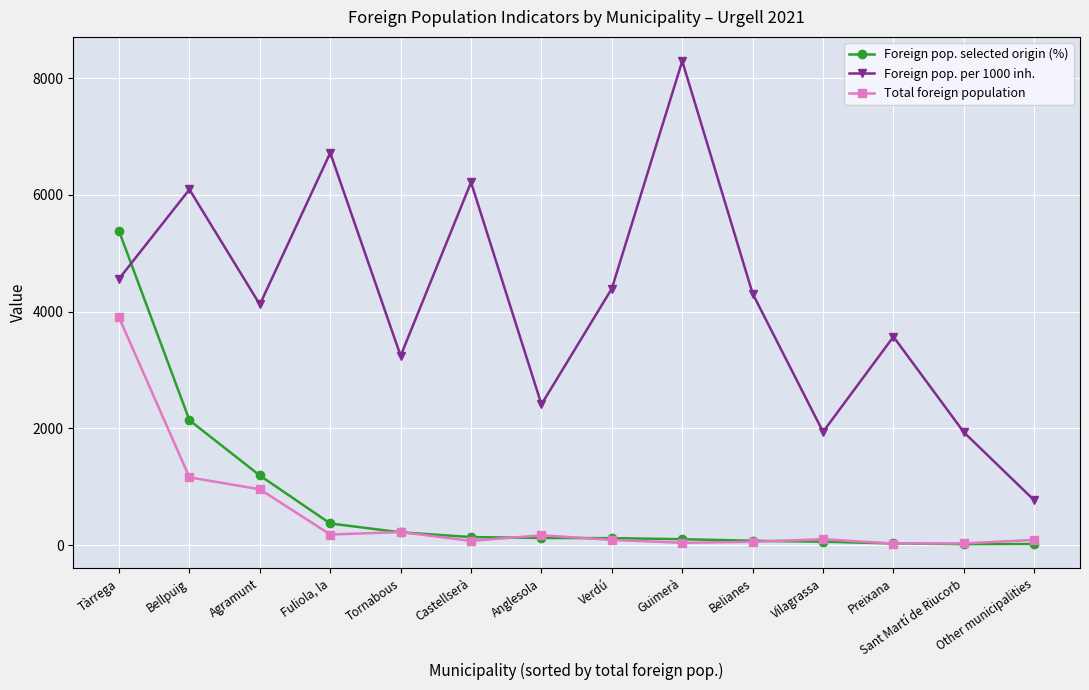

Rank the categories by Foreign pop. selected origin (%) value from highest to lowest.

Tàrrega, Bellpuig, Agramunt, Fuliola, la, Tornabous, Castellserà, Anglesola, Verdú, Guimerà, Belianes, Vilagrassa, Preixana, Other municipalities, Sant Martí de Riucorb